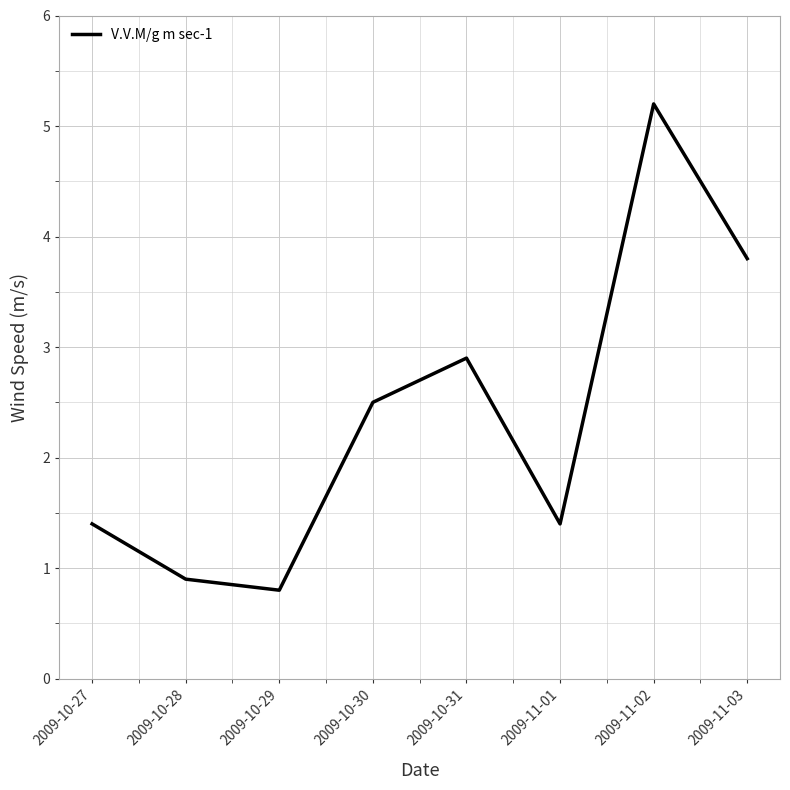

At which category does the data reach its first local valley?

2009-10-29